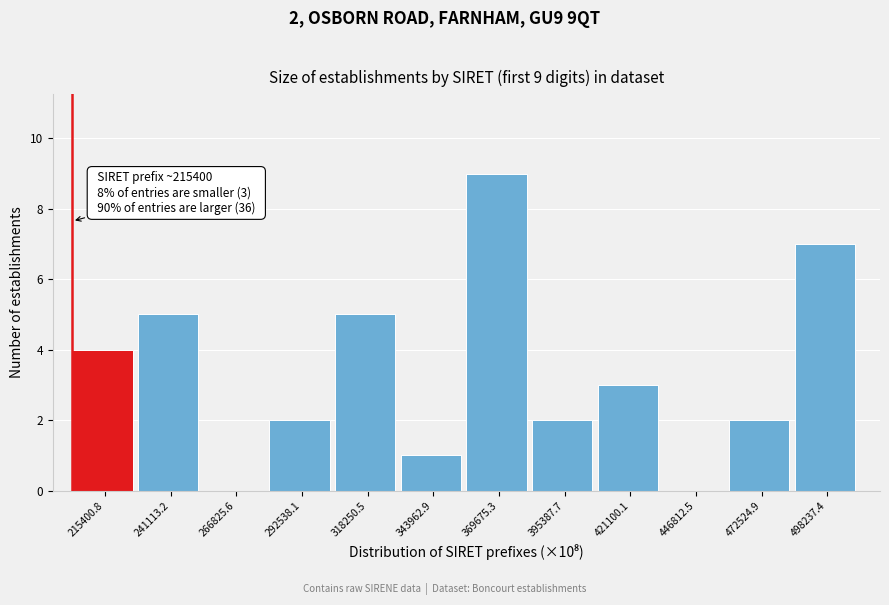

Reading right to left, list all the values displayed in this chart.

498237.4=7	472524.9=2	446812.5=0	421100.1=3	395387.7=2	369675.3=9	343962.9=1	318250.5=5	292538.1=2	266825.6=0	241113.2=5	215400.8=4